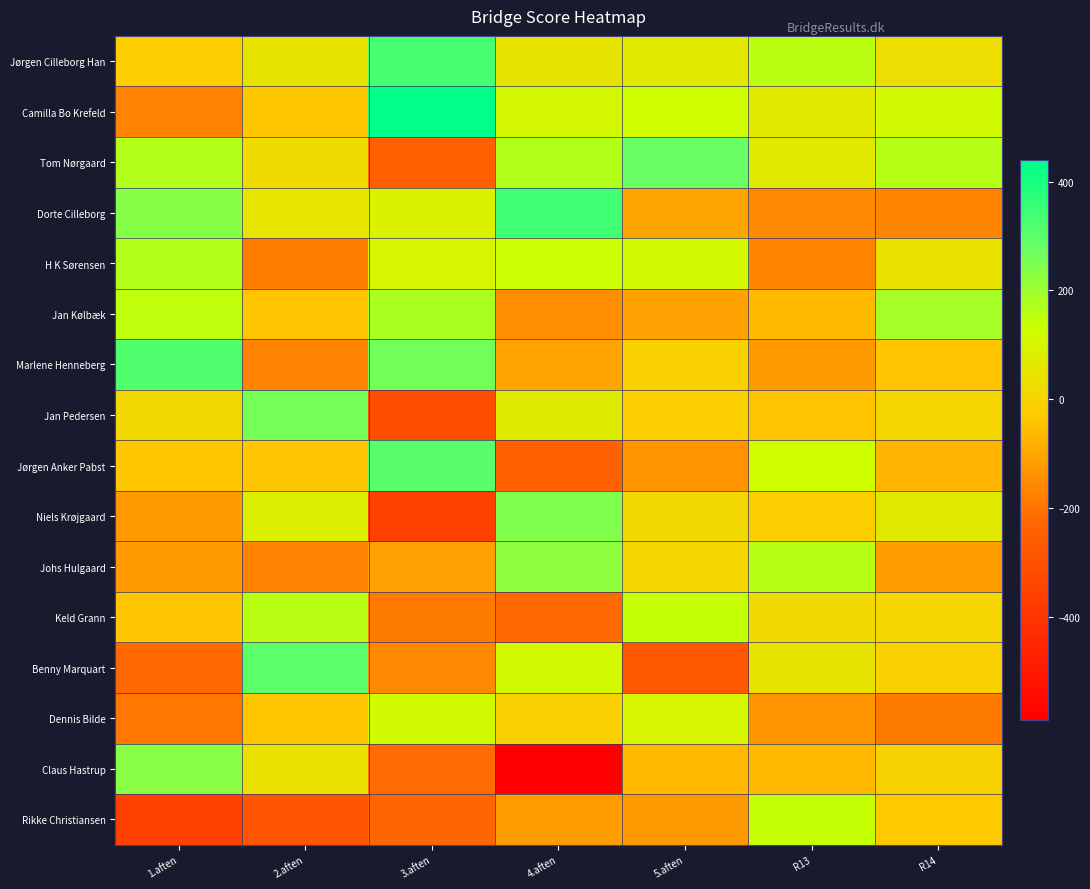

Reading left to right, extract all data points from this chart.

Jørgen Cilleborg Han: 1.aften=-19	2.aften=45	3.aften=334	4.aften=42	5.aften=63	R13=157	R14=28
Camilla Bo Krefeld: 1.aften=-169	2.aften=-35	3.aften=439	4.aften=107	5.aften=124	R13=63	R14=116
Tom Nørgaard: 1.aften=169	2.aften=23	3.aften=-245	4.aften=167	5.aften=281	R13=64	R14=164
Dorte Cilleborg: 1.aften=236	2.aften=50	3.aften=86	4.aften=339	5.aften=-101	R13=-157	R14=-164
H K Sørensen: 1.aften=166	2.aften=-181	3.aften=101	4.aften=130	5.aften=111	R13=-165	R14=39
Jan Kølbæk: 1.aften=149	2.aften=-39	3.aften=180	4.aften=-144	5.aften=-111	R13=-63	R14=186
Marlene Henneberg: 1.aften=316	2.aften=-171	3.aften=266	4.aften=-105	5.aften=-8	R13=-124	R14=-39
Jan Pedersen: 1.aften=15	2.aften=260	3.aften=-316	4.aften=72	5.aften=-12	R13=-43	R14=7
Jørgen Anker Pabst: 1.aften=-33	2.aften=-36	3.aften=306	4.aften=-248	5.aften=-138	R13=124	R14=-68
Niels Krøjgaard: 1.aften=-124	2.aften=85	3.aften=-364	4.aften=243	5.aften=12	R13=-17	R14=68
Johs Hulgaard: 1.aften=-121	2.aften=-171	3.aften=-108	4.aften=224	5.aften=8	R13=165	R14=-116
Keld Grann: 1.aften=-36	2.aften=158	3.aften=-187	4.aften=-221	5.aften=138	R13=17	R14=8
Benny Marquart: 1.aften=-223	2.aften=295	3.aften=-159	4.aften=112	5.aften=-281	R13=43	R14=-8
Dennis Bilde: 1.aften=-194	2.aften=-32	3.aften=116	4.aften=-11	5.aften=101	R13=-139	R14=-186
Claus Hastrup: 1.aften=230	2.aften=39	3.aften=-217	4.aften=-590	5.aften=-63	R13=-64	R14=-7
Rikke Christiansen: 1.aften=-362	2.aften=-290	3.aften=-232	4.aften=-117	5.aften=-124	R13=139	R14=-28